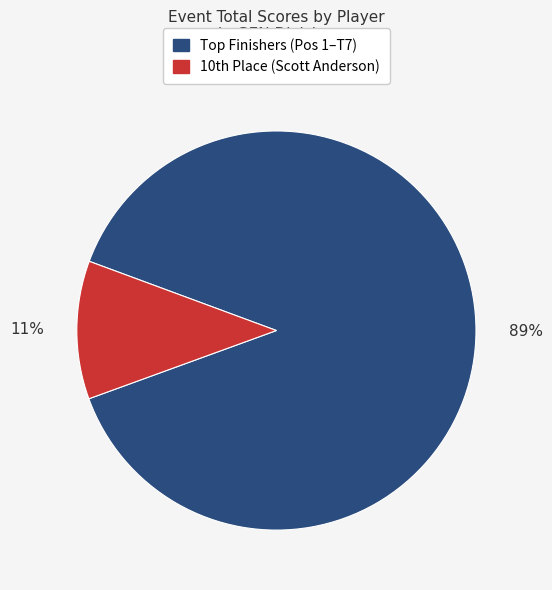

To the nearest percent, what is the average slice percentage?

50%